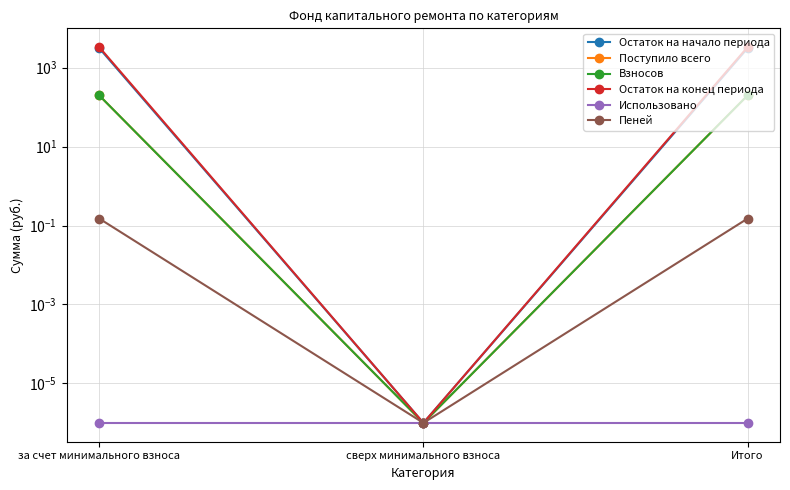

Does the chart have visible grid lines?

Yes